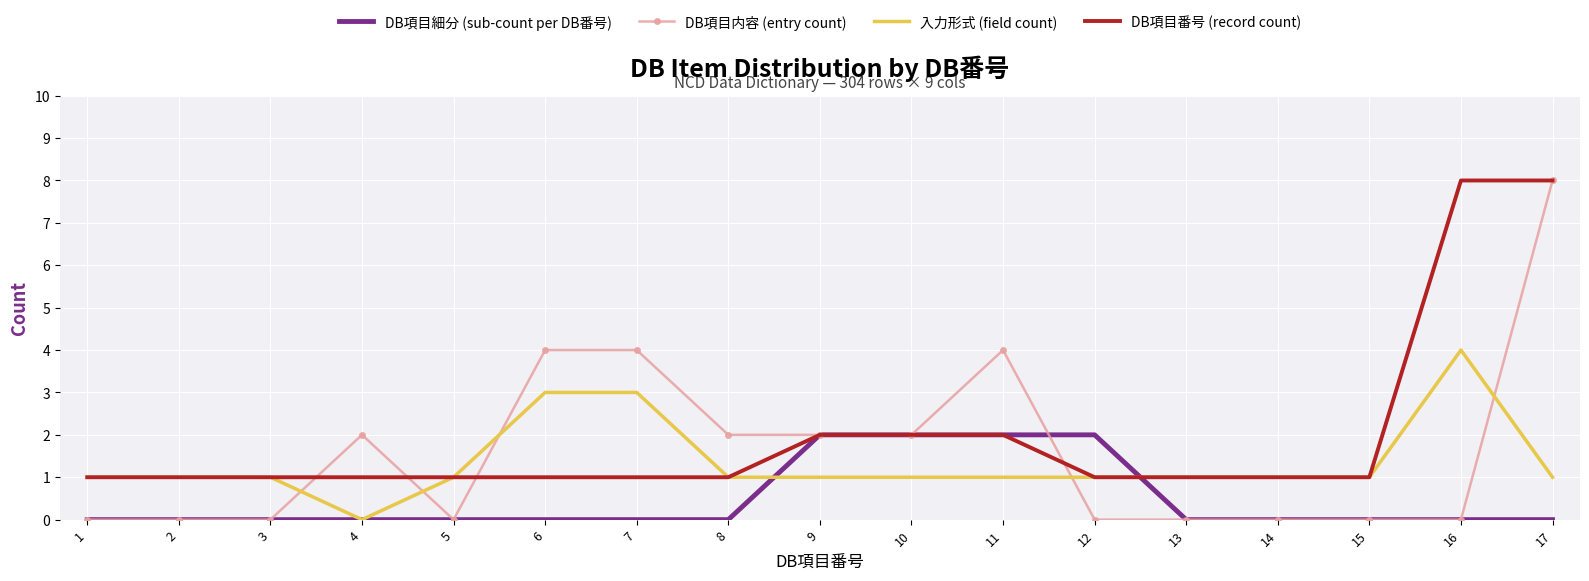

Which category has the highest value in the 入力形式 (field count) series?

16